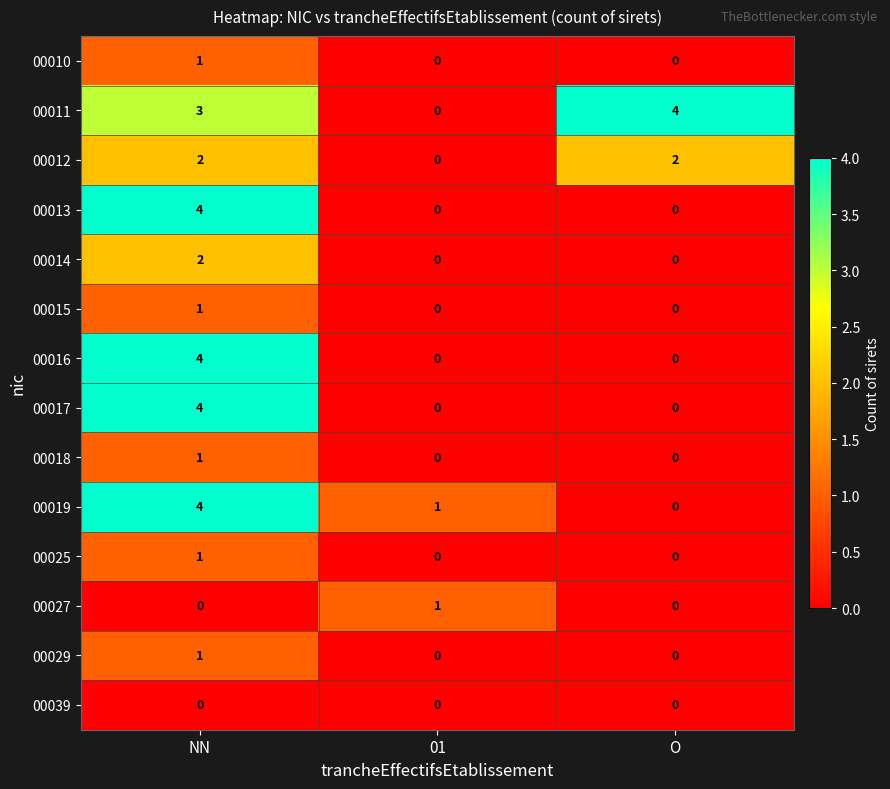

Which series has the largest total across all categories?

00011